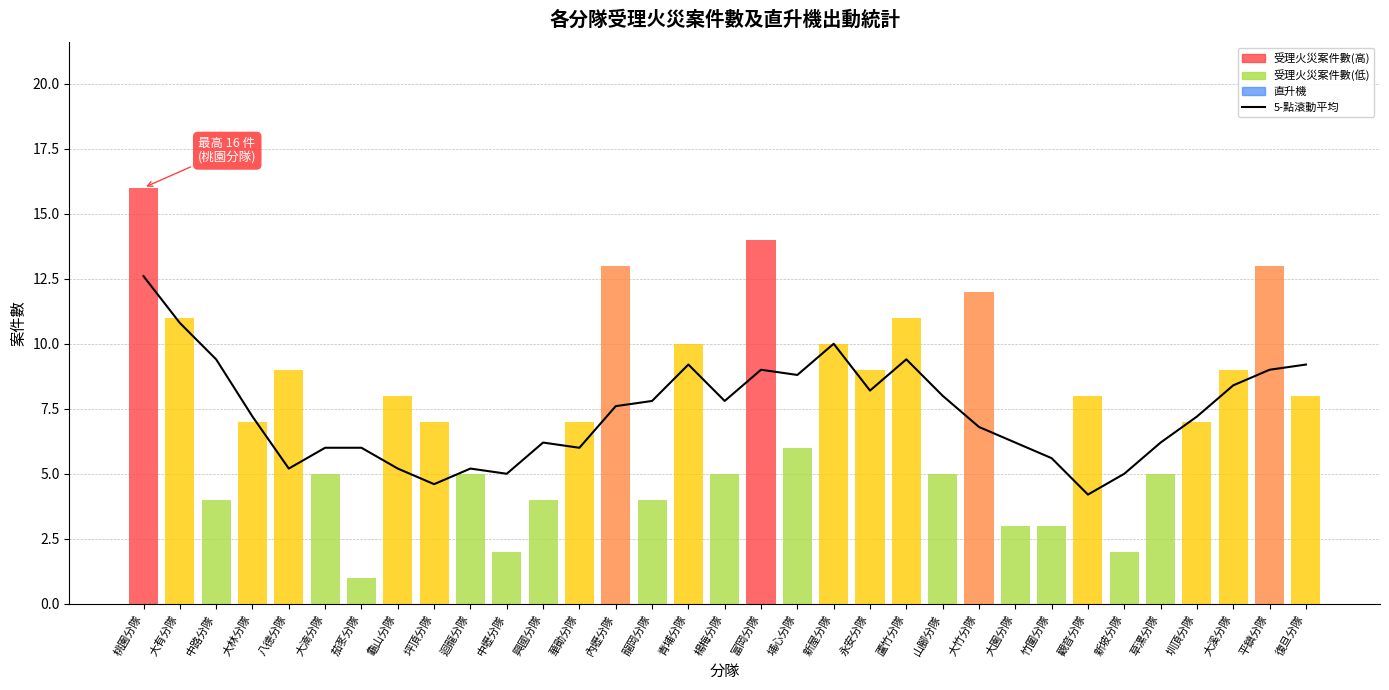

At which label is the value closest to 8?

山腳分隊